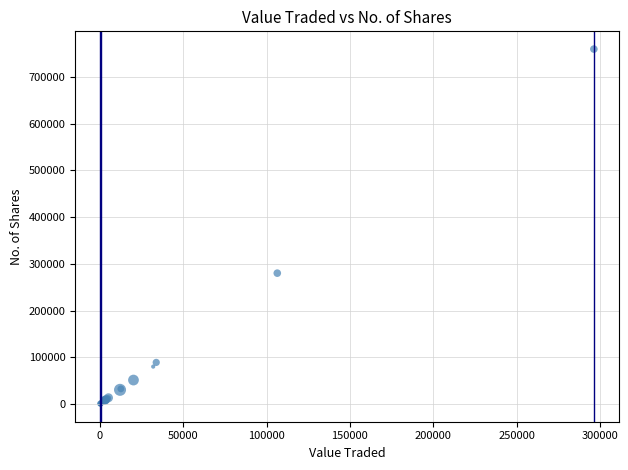

What Y value in the scatter plot is closest to 379905?

280075